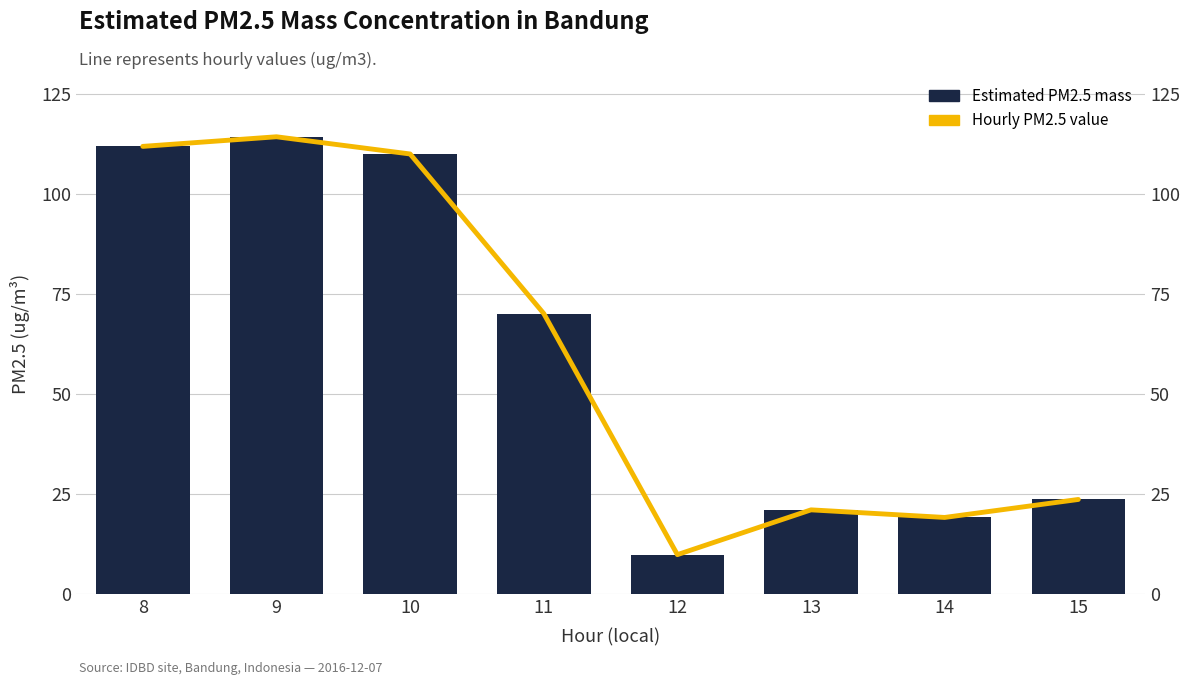

Reading right to left, list all the values displayed in this chart.

Hourly PM2.5 value: 15=23.6	14=19.1	13=21.0	12=9.8	11=70.1	10=110.0	9=114.3	8=111.9
Estimated PM2.5 mass: 15=23.6	14=19.1	13=21.0	12=9.8	11=70.1	10=110.0	9=114.3	8=111.9